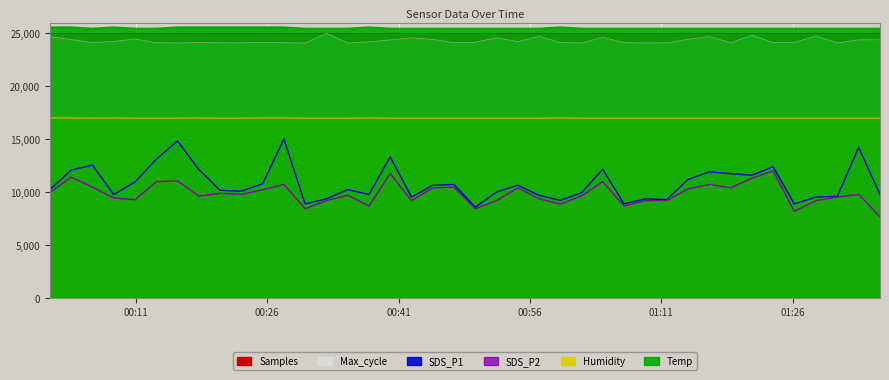

What is the value of the Max_cycle point at the 8th from the left?

24130.5